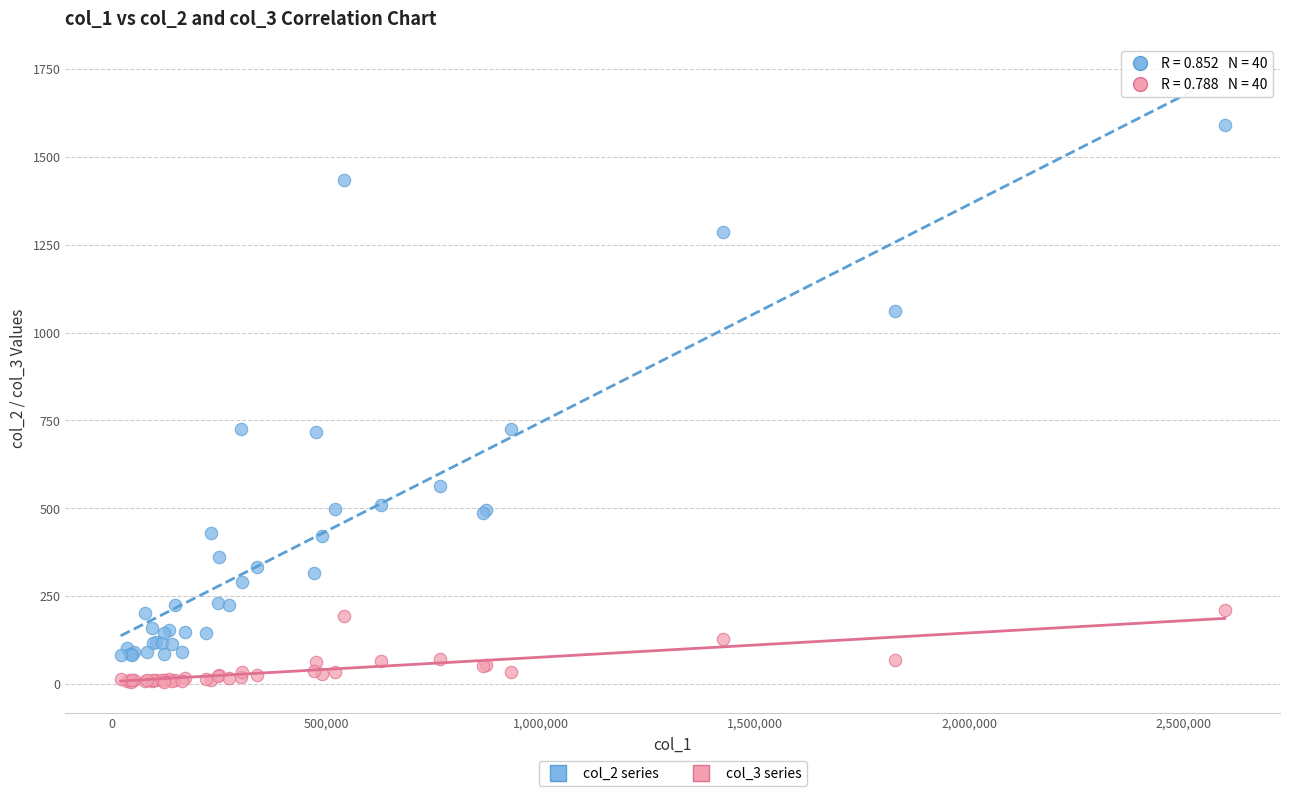

Which series reaches the minimum Y coordinate?

col_3 series